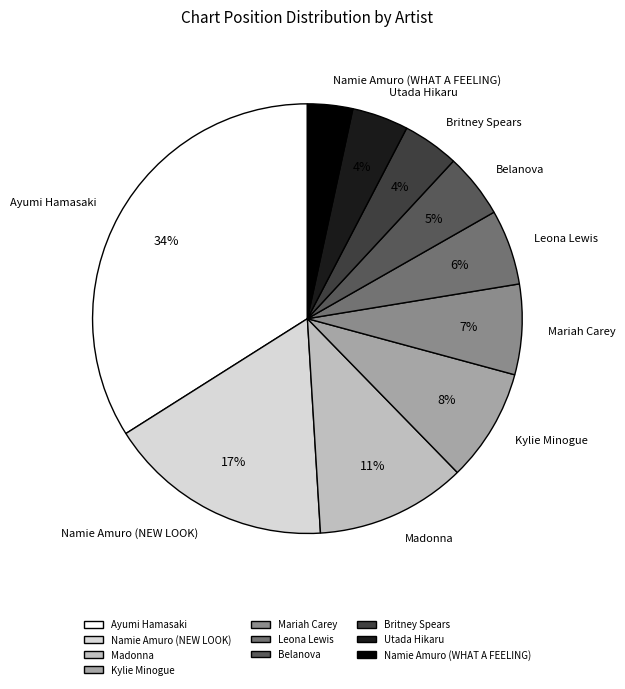

To the nearest percent, what is the average slice percentage?

10%